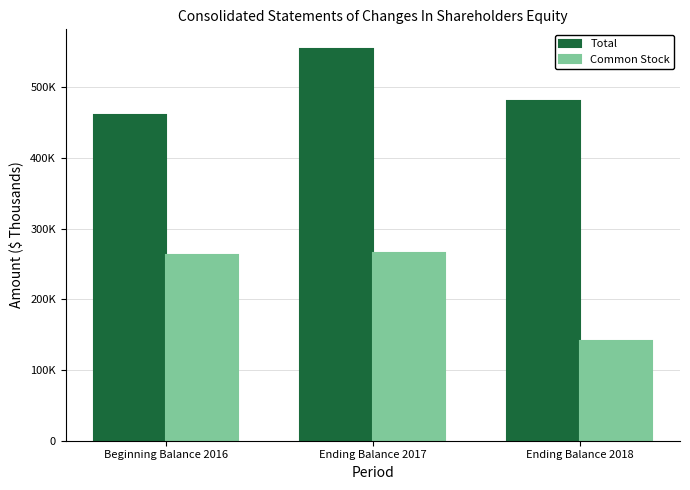

Which has a higher value, Ending Balance 2018 or Ending Balance 2017?

Ending Balance 2017